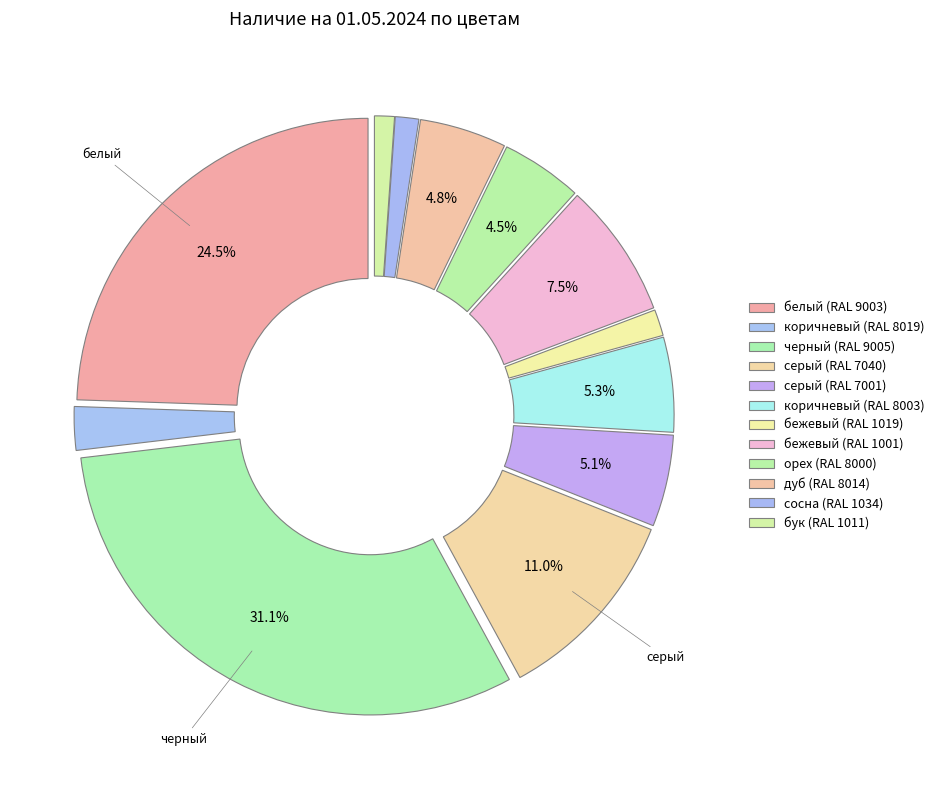

How many segments does this pie chart have?

12